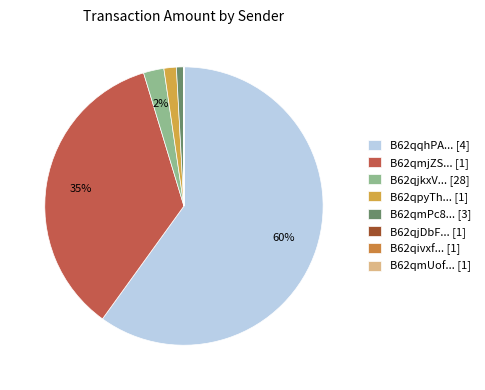

Which slice represents more than half of the pie?

B62qqhPA... [4]